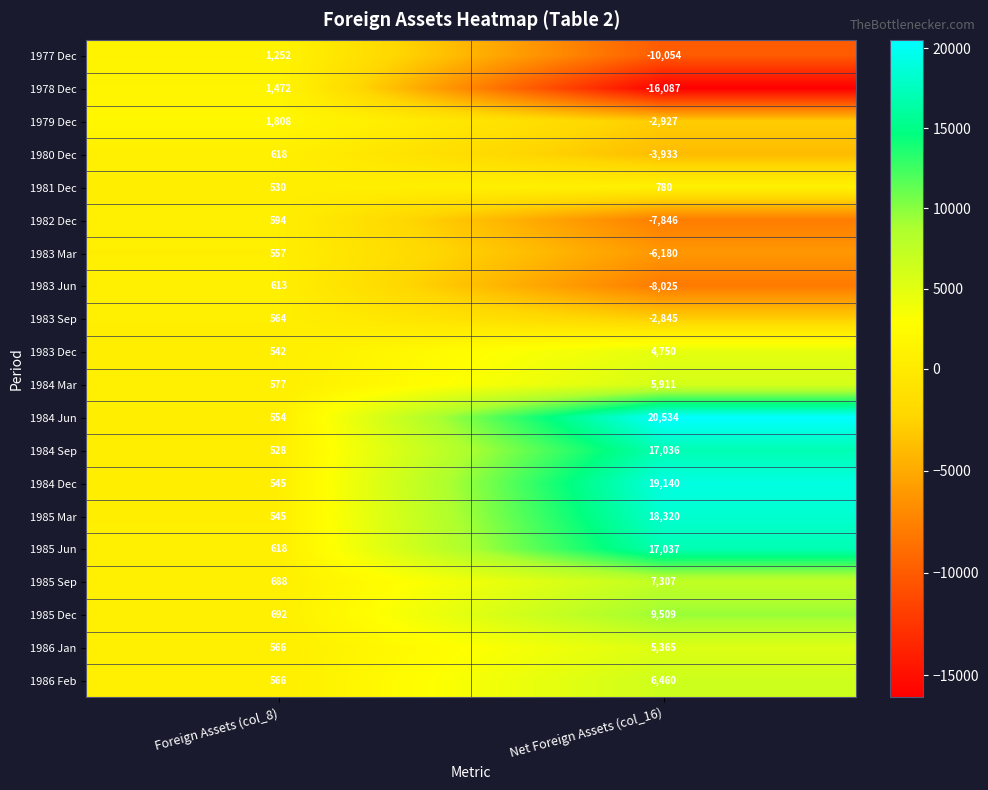

Rank the series by their maximum value, from highest to lowest.

1984 Jun, 1984 Dec, 1985 Mar, 1985 Jun, 1984 Sep, 1985 Dec, 1985 Sep, 1986 Feb, 1984 Mar, 1986 Jan, 1983 Dec, 1979 Dec, 1978 Dec, 1977 Dec, 1981 Dec, 1980 Dec, 1983 Jun, 1982 Dec, 1983 Sep, 1983 Mar